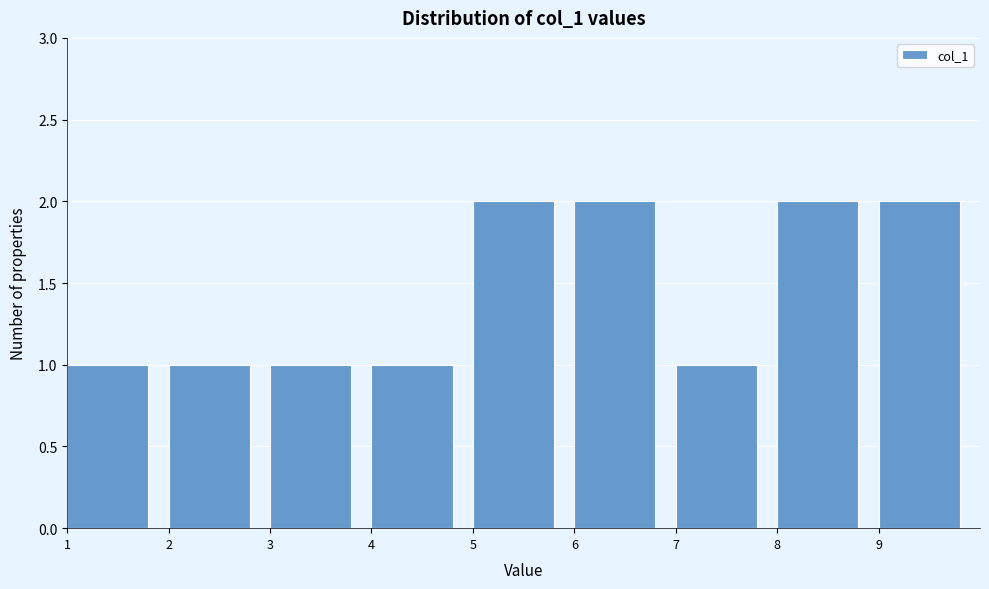

Reading left to right, list every bar in this chart as the range it spans on the x-axis followed by its height. The values are not printed on the chart, so give them approximately, as read against the axis.

1 to 2: 1
2 to 3: 1
3 to 4: 1
4 to 5: 1
5 to 6: 2
6 to 7: 2
7 to 8: 1
8 to 9: 2
9 to 10: 2